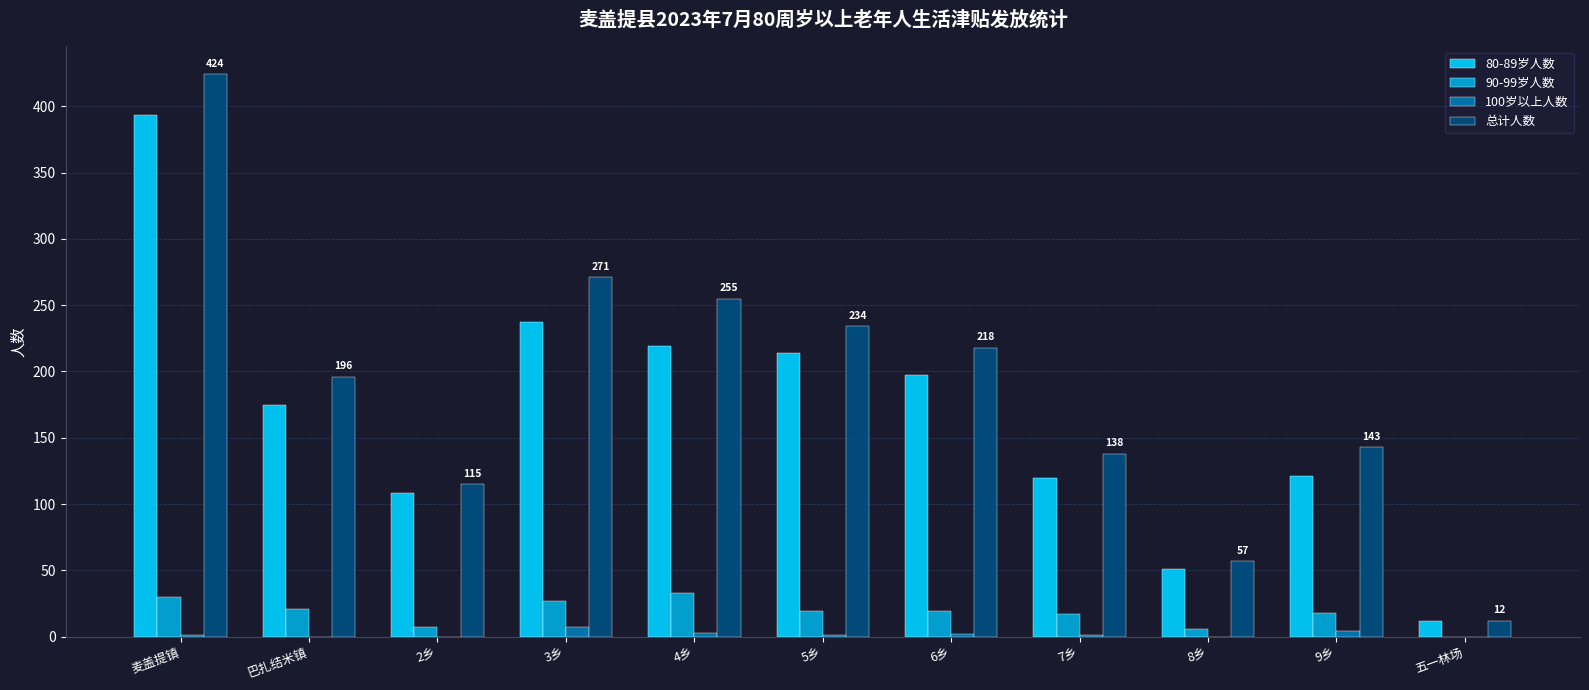

What value does the 90-99岁人数 series have at 7乡?

17